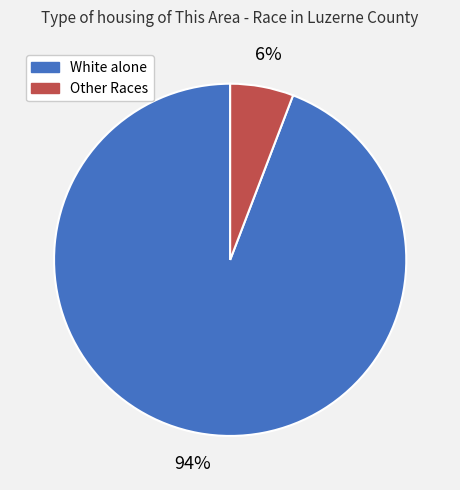

To the nearest percent, what is the average slice percentage?

50%